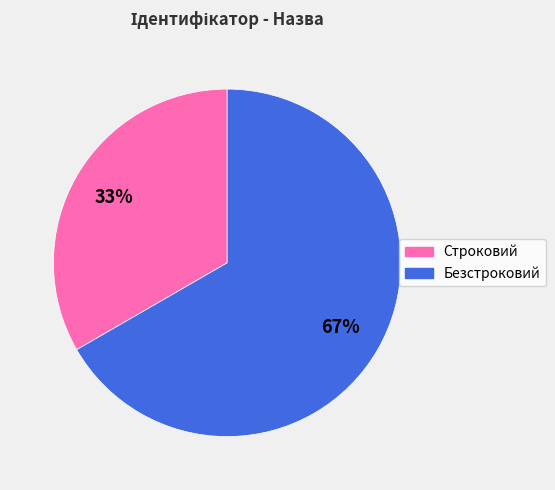

Approximately how many times larger is the value at Безстроковий compared to Строковий?

2.0